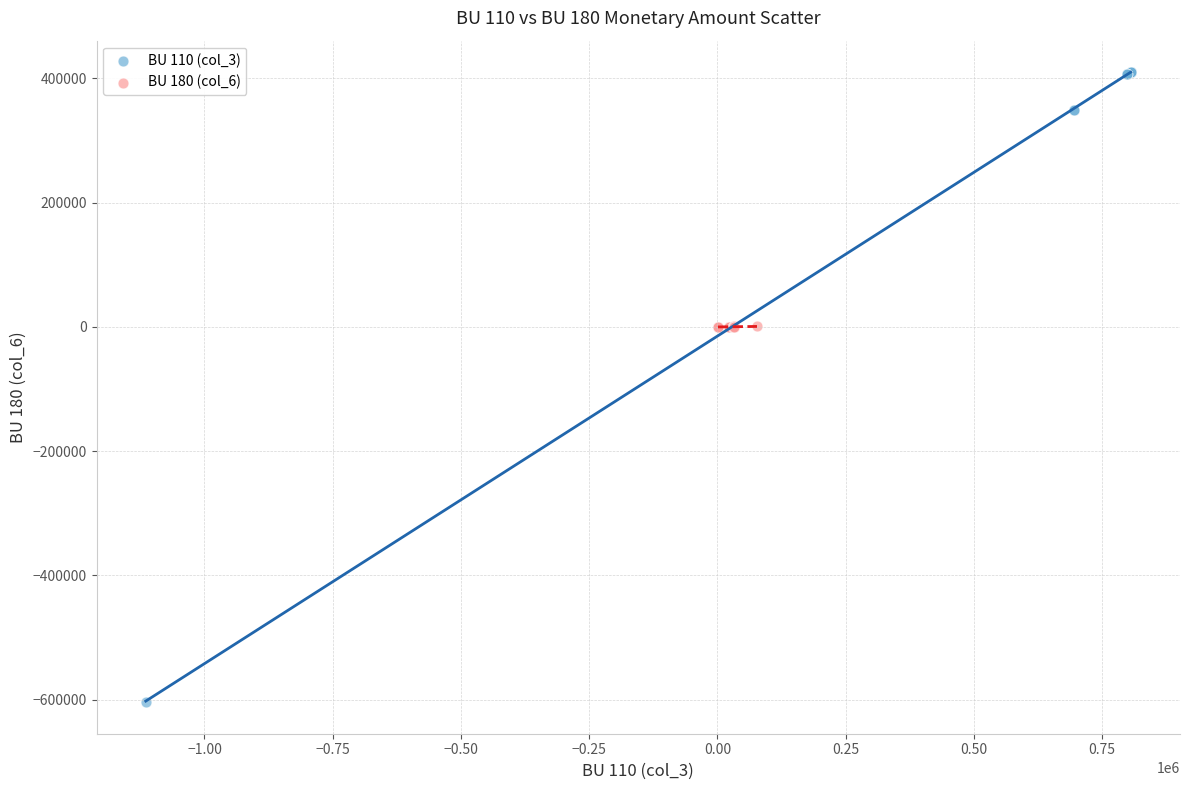

Which series reaches the maximum Y coordinate?

BU 110 (col_3)